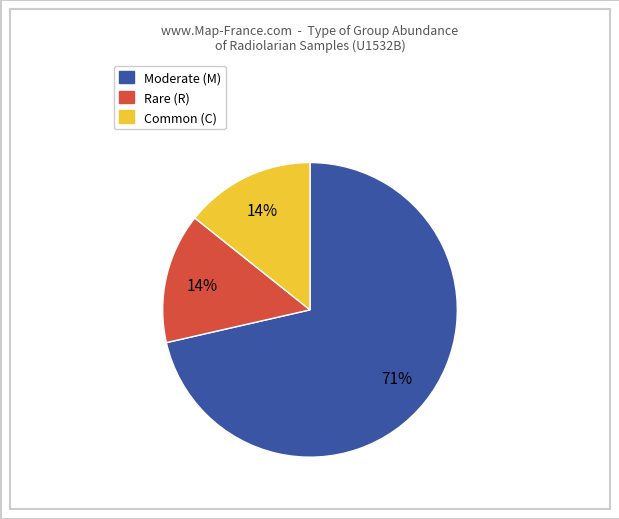

Is there a majority slice in this chart?

Yes